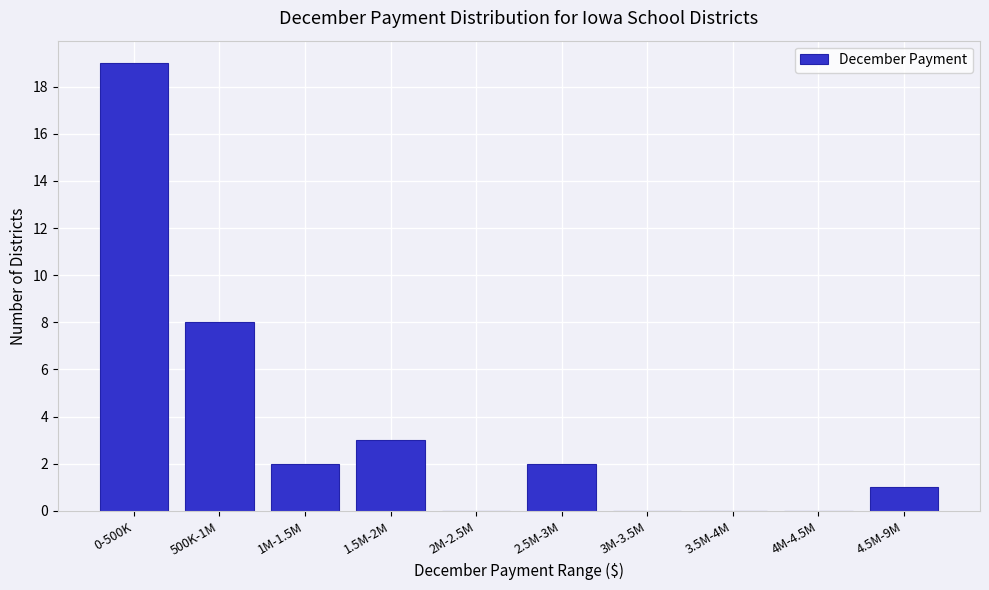

Reading left to right, what are all the values shown in this chart?

0-500K=19	500K-1M=8	1M-1.5M=2	1.5M-2M=3	2M-2.5M=0	2.5M-3M=2	3M-3.5M=0	3.5M-4M=0	4M-4.5M=0	4.5M-9M=1